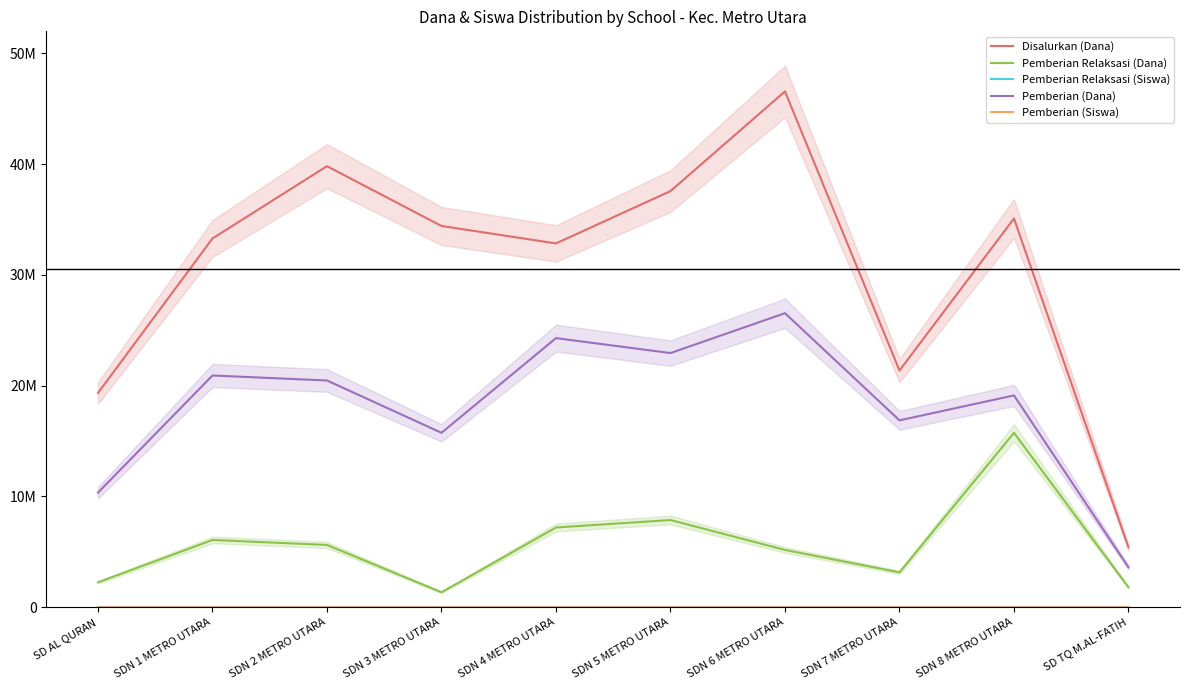

Reading left to right, transcribe all the data shown in this chart.

Disalurkan (Dana): 19350000	33300000	39825000	34425000	32850000	37575000	46575000	21375000	35100000	5400000
Pemberian Relaksasi (Dana): 2250000	6075000	5625000	1350000	7200000	7875000	5175000	3150000	15750000	1800000
Pemberian Relaksasi (Siswa): 7	16	21	6	20	35	21	14	40	8
Pemberian (Dana): 10350000	20925000	20475000	15750000	24300000	22950000	26550000	16875000	19125000	3600000
Pemberian (Siswa): 24	52	49	41	68	57	67	39	48	8